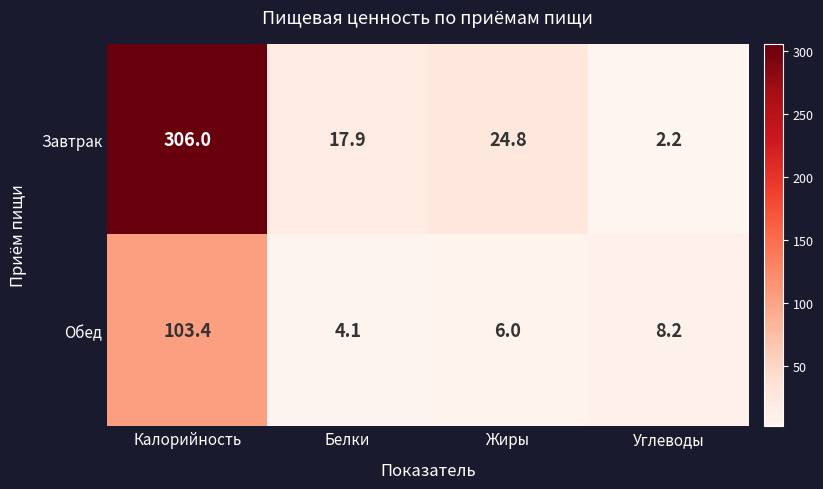

Which series changed the most between Калорийность and Жиры?

Завтрак